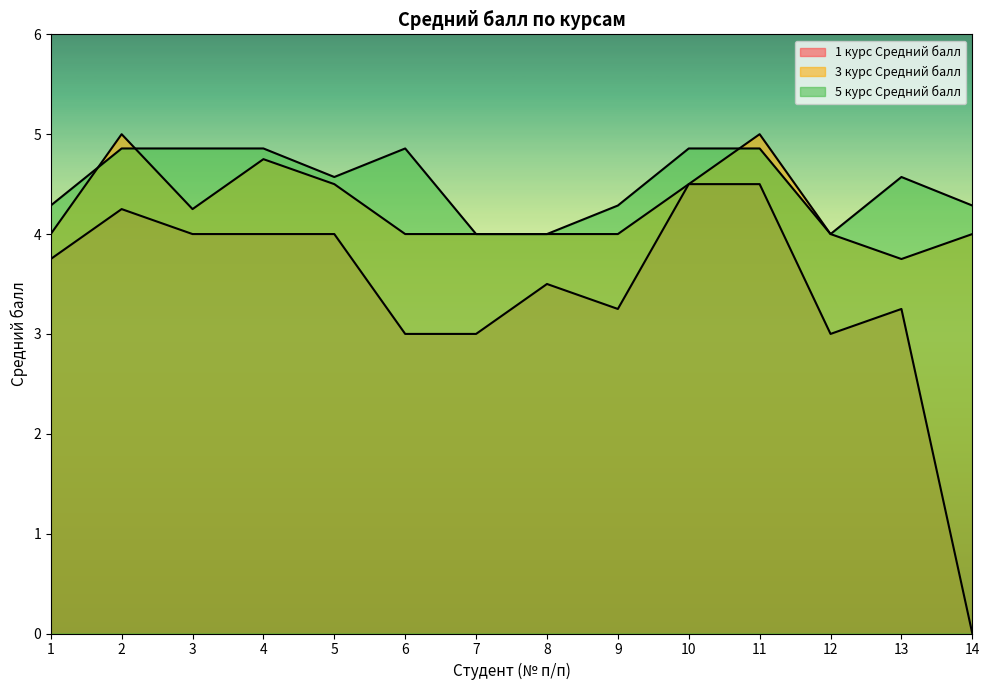

List the labels in order of 3 курс Средний балл value, smallest first.

13, 1, 6, 7, 8, 9, 12, 14, 3, 5, 10, 4, 2, 11